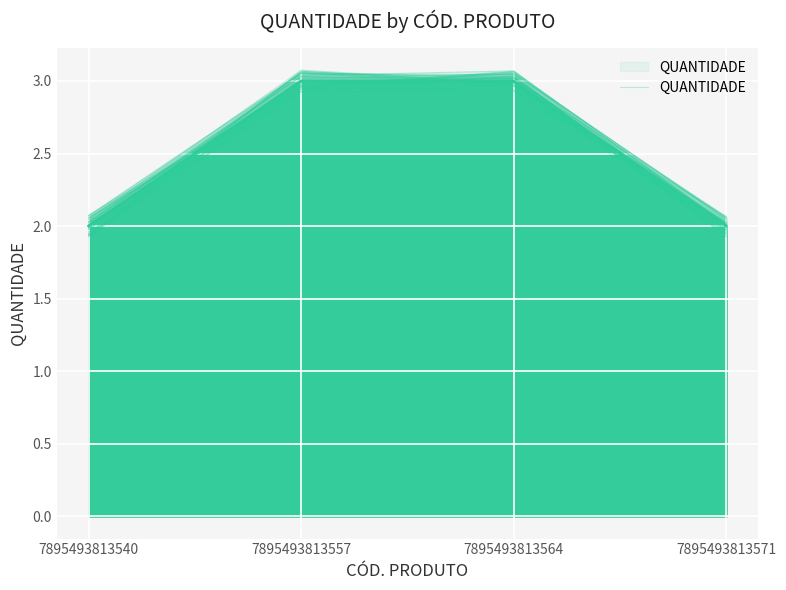

What is the difference between the maximum and second lowest values?

1.0